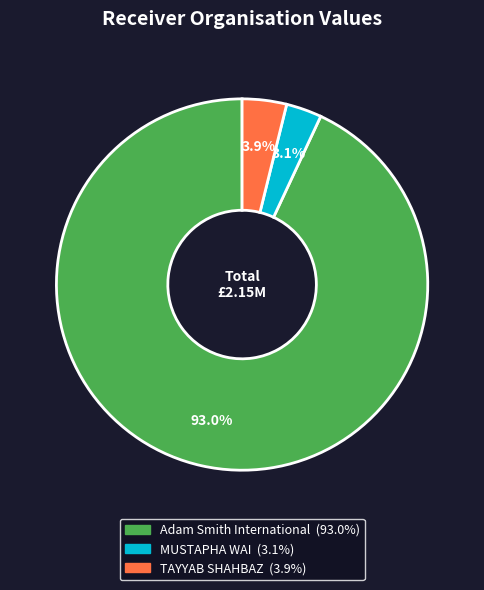

Is there any slice that represents more than half of the pie?

Yes